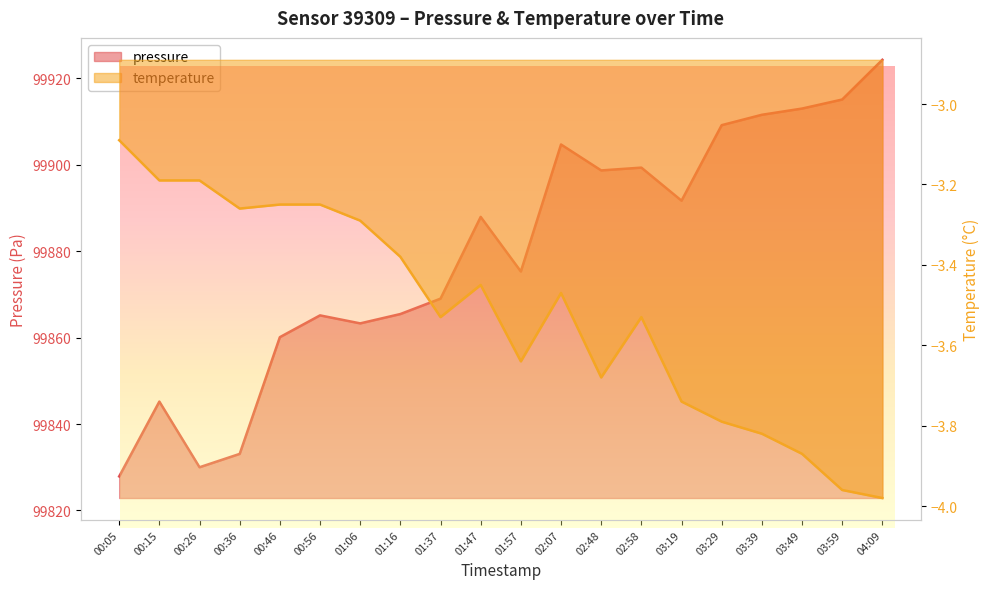

Reading right to left, transcribe all the data shown in this chart.

pressure: 99924.2	99915.1	99913.0	99911.5	99909.1	99891.7	99899.3	99898.7	99904.7	99875.3	99887.9	99869.0	99865.4	99863.3	99865.1	99860.1	99833.1	99830.0	99845.2	99827.9
temperature: -4.0	-4.0	-3.9	-3.8	-3.8	-3.7	-3.5	-3.7	-3.5	-3.6	-3.5	-3.5	-3.4	-3.3	-3.2	-3.2	-3.3	-3.2	-3.2	-3.1